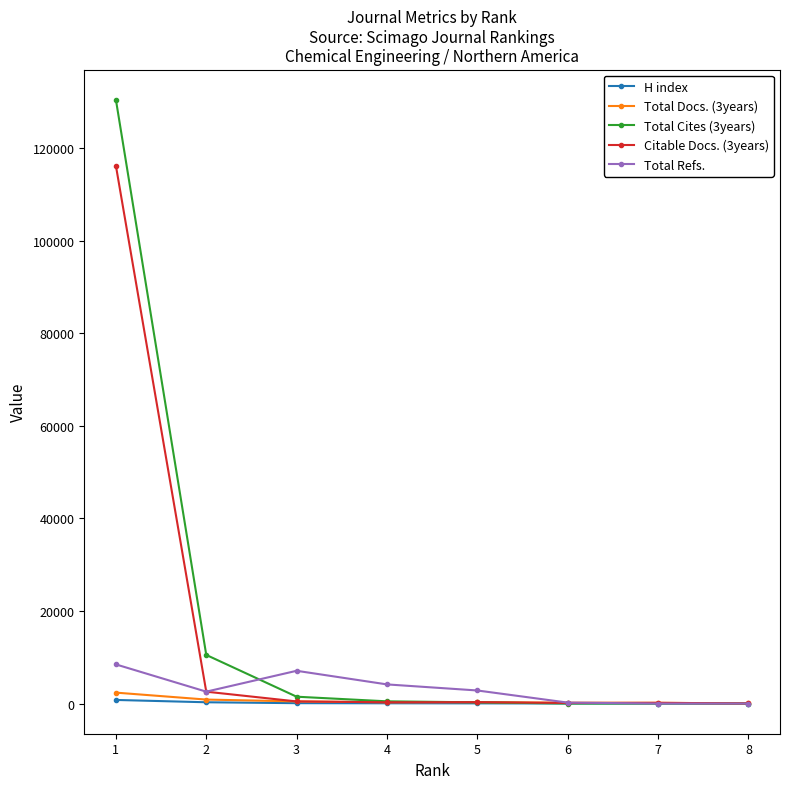

How many data points in Citable Docs. (3years) are less than 296?

4